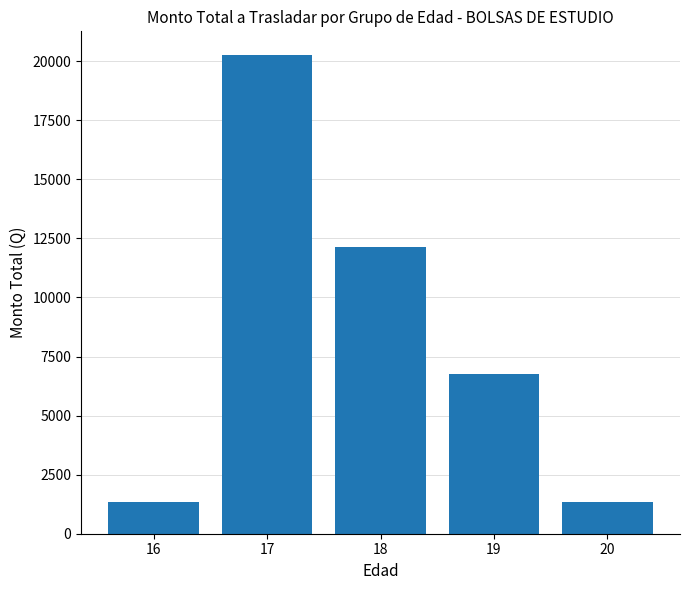

The chart shows a value of 20762 at 18. True or false?

False